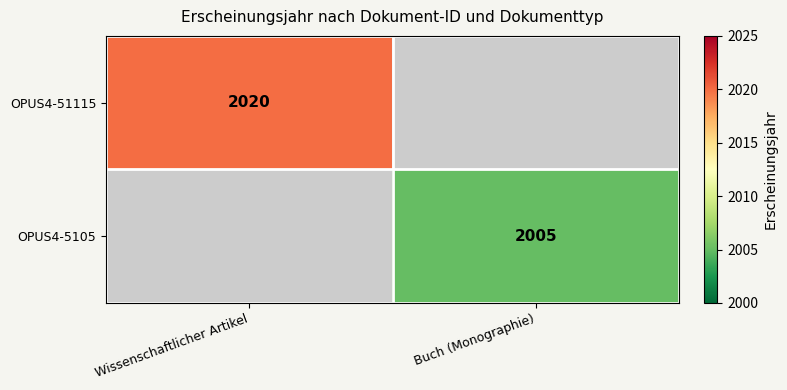

True or false: OPUS4-5105 has a value of 2687 at Buch (Monographie).

False